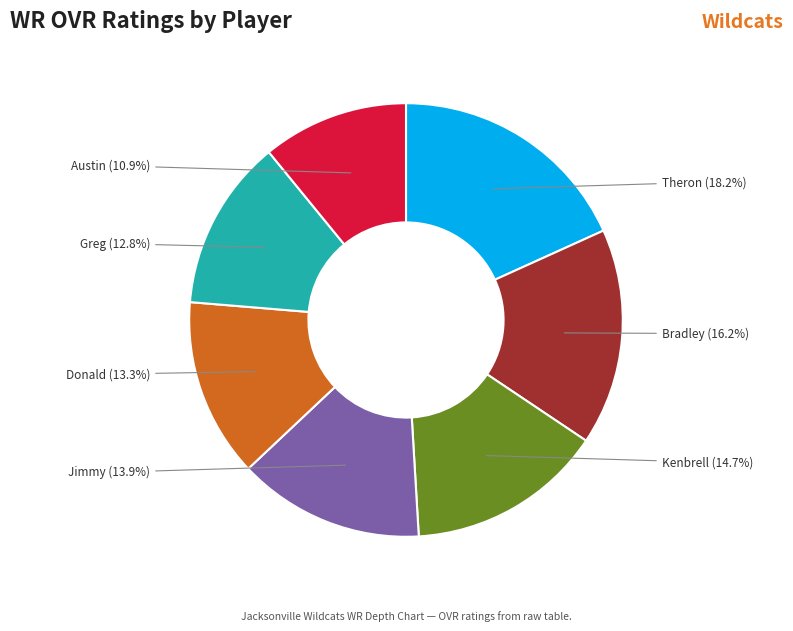

Is there any slice that represents more than half of the pie?

No